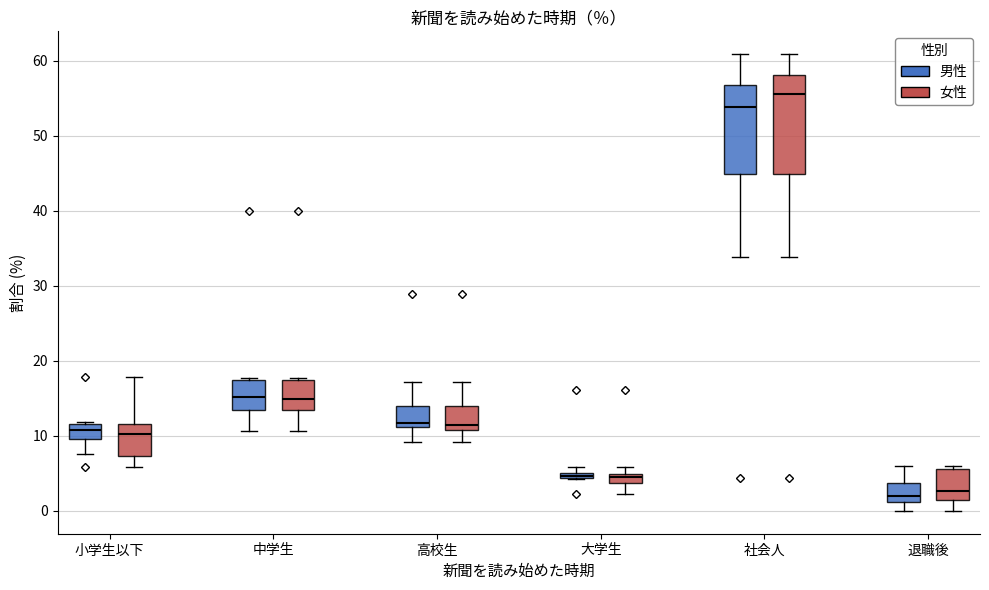

Where does the lower whisker of the box for 中学生 (女性) end on the y-axis? The values are not printed on the chart, so give them approximately, as read against the axis.

11